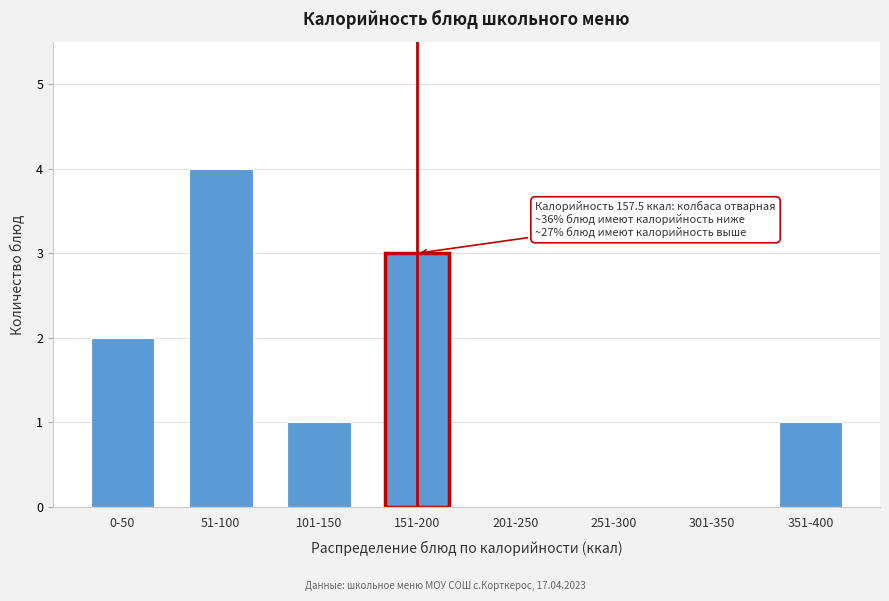

Reading left to right, what are all the values shown in this chart?

0-50=2	51-100=4	101-150=1	151-200=3	201-250=0	251-300=0	301-350=0	351-400=1